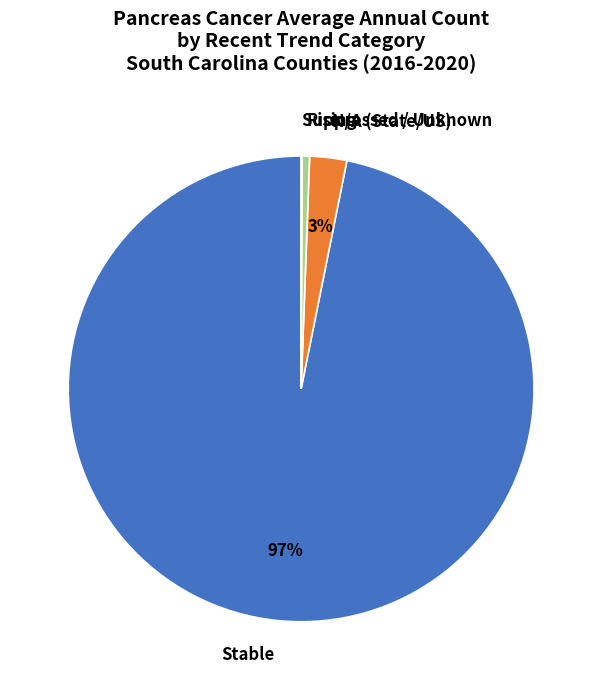

Is it true that Rising is 11% of the pie?

False